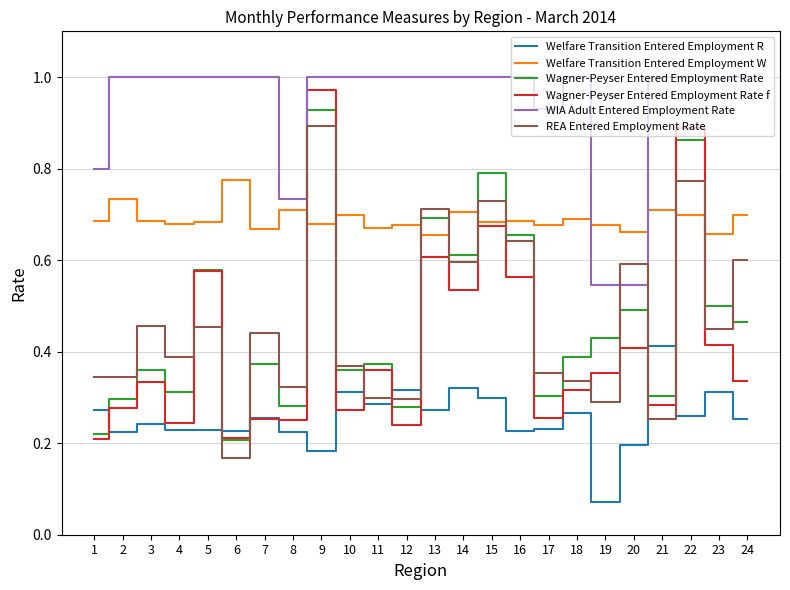

The value of WIA Adult Entered Employment Rate at 15 is 1.0. True or false?

True